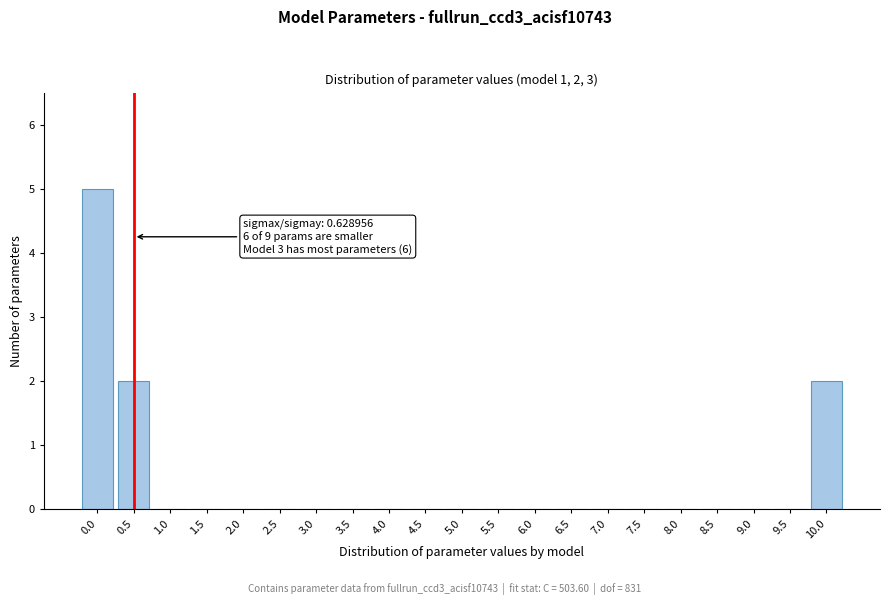

Reading left to right, list all the values displayed in this chart.

0.0=5	0.5=2	1.0=0	1.5=0	2.0=0	2.5=0	3.0=0	3.5=0	4.0=0	4.5=0	5.0=0	5.5=0	6.0=0	6.5=0	7.0=0	7.5=0	8.0=0	8.5=0	9.0=0	9.5=0	10.0=2